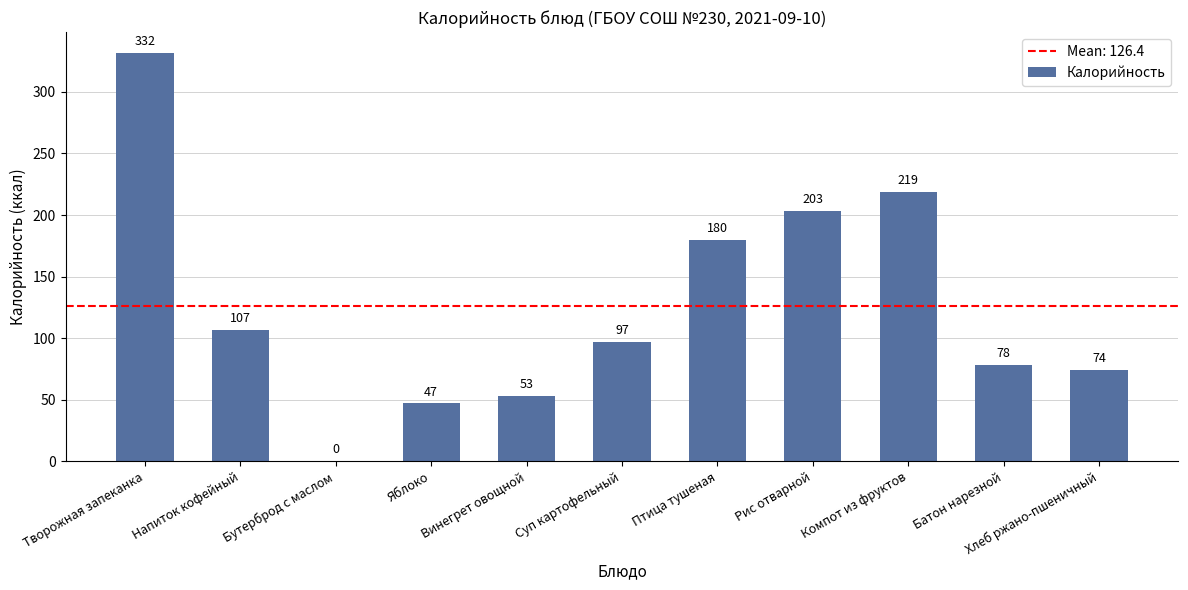

Approximately how many times larger is the value at Творожная запеканка compared to Винегрет овощной?

6.3